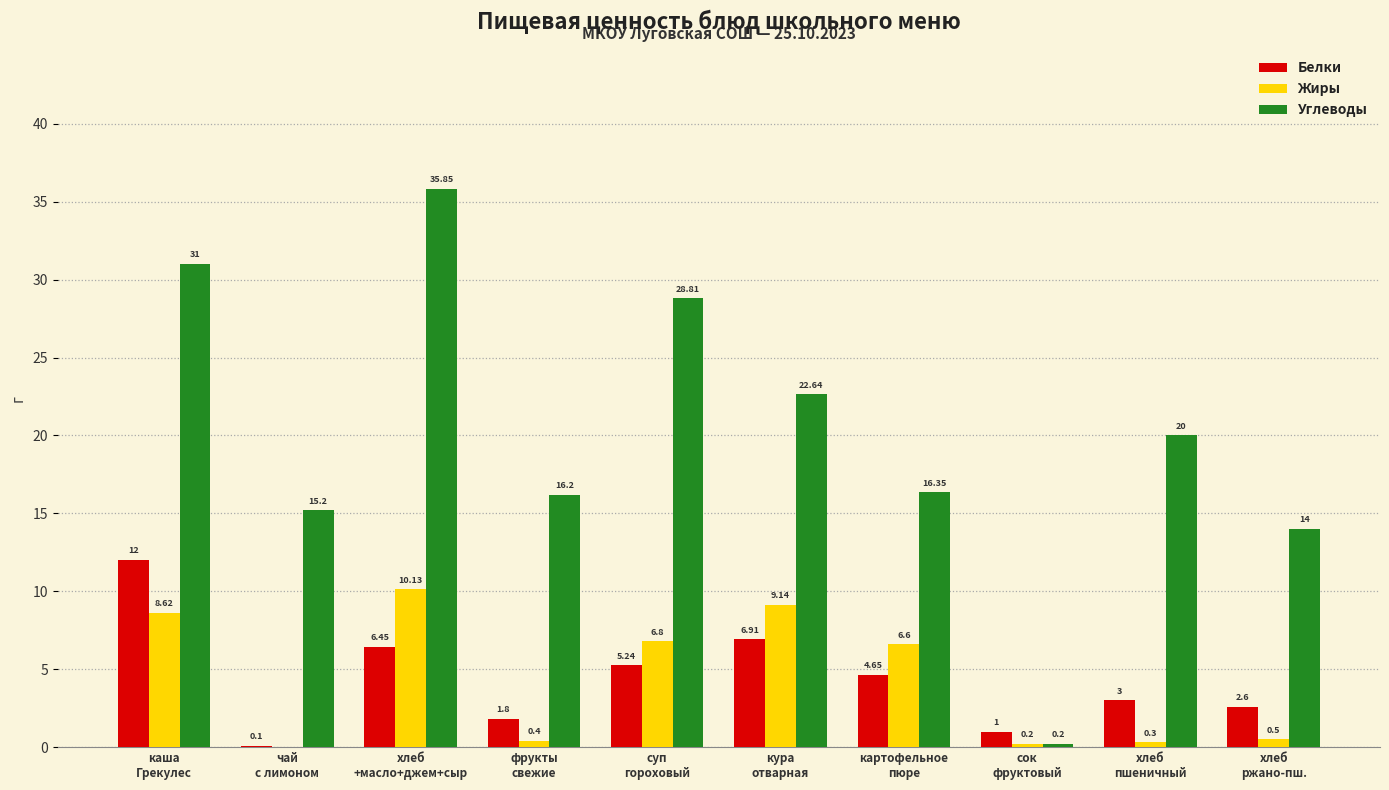

Which series has the largest total across all categories?

Углеводы